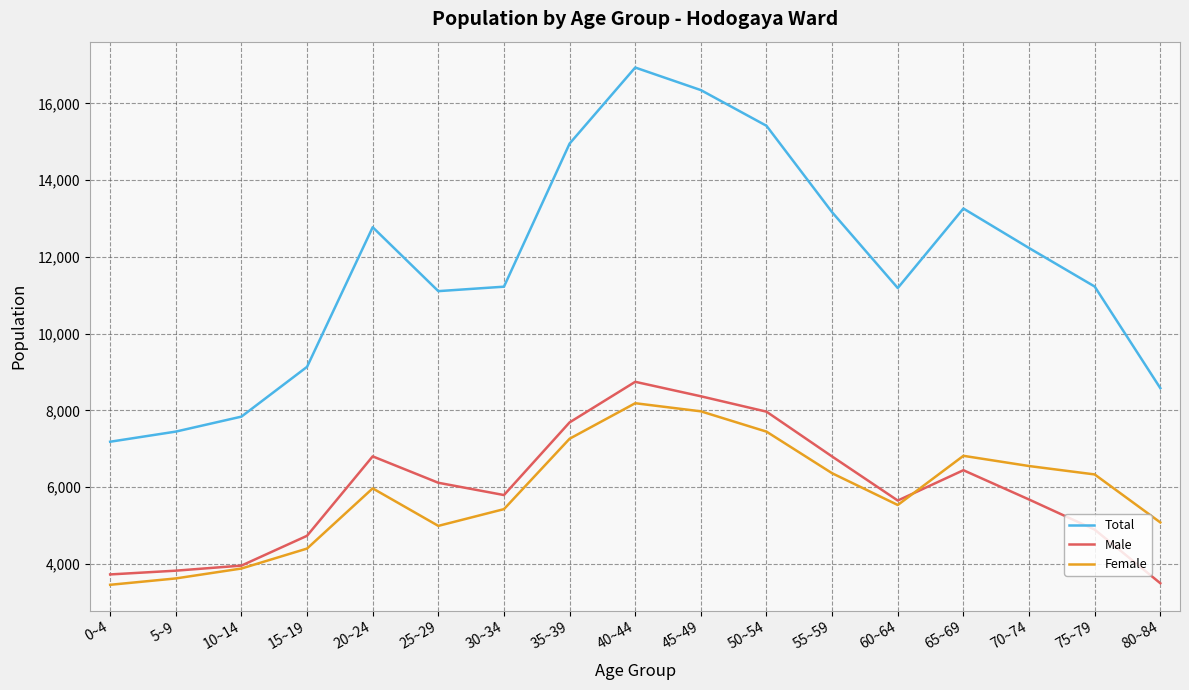

After their last crossing, which series has the higher values: Female or Male?

Female